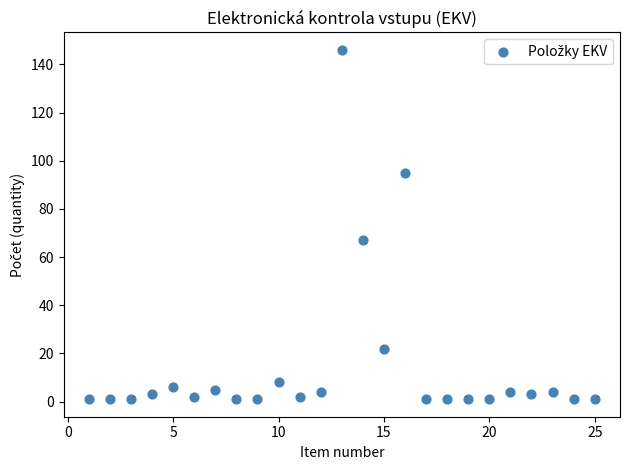

What is the range of X values (max minus min)?

24